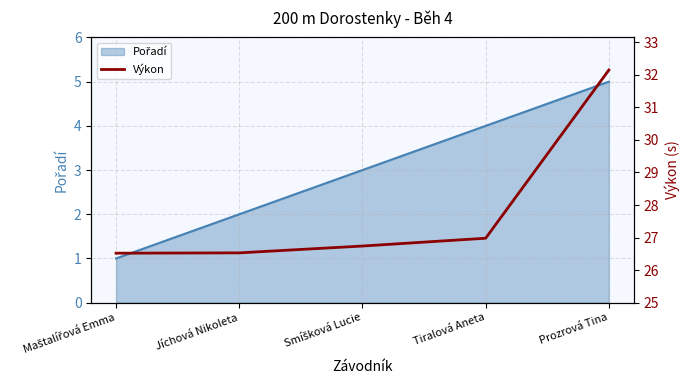

Does the chart have visible grid lines?

Yes